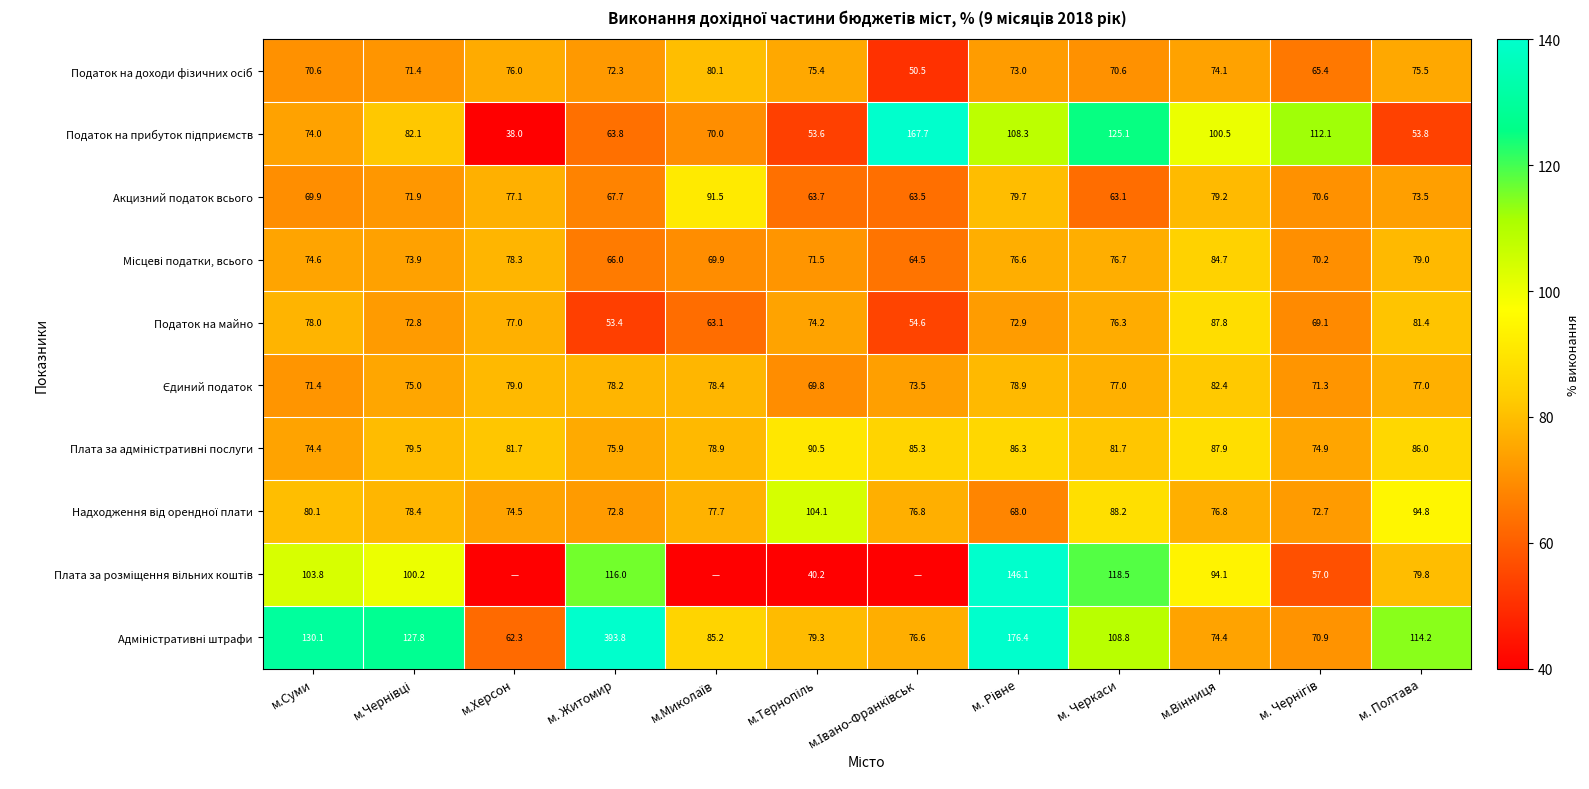

What is the maximum value for Податок на майно?

87.8